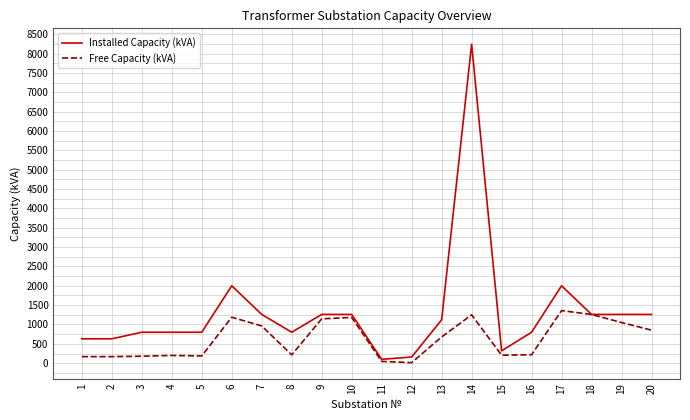

Which label corresponds to the largest value in the chart?

14